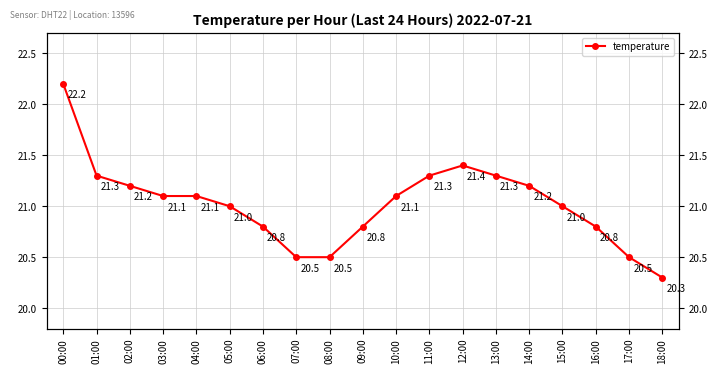

What is the label of the 2nd point from the left?

01:00